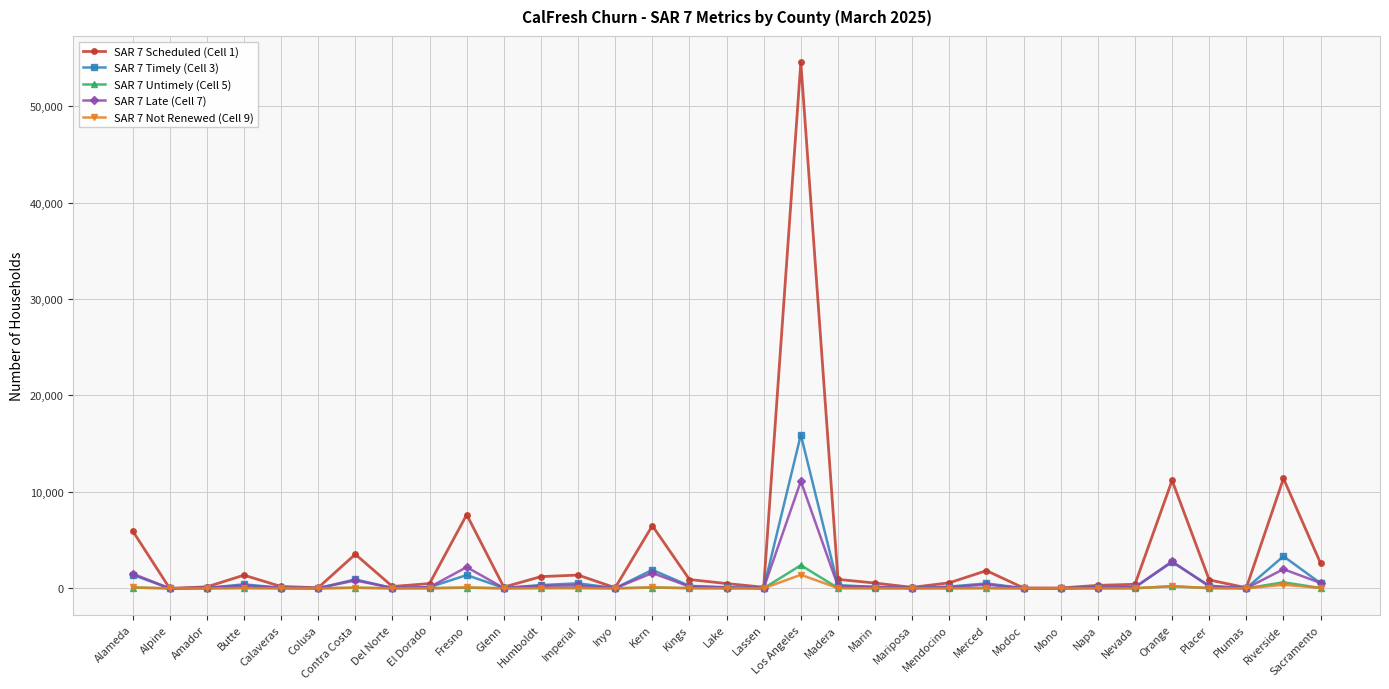

At which category does the chart reach its peak across all series?

Los Angeles